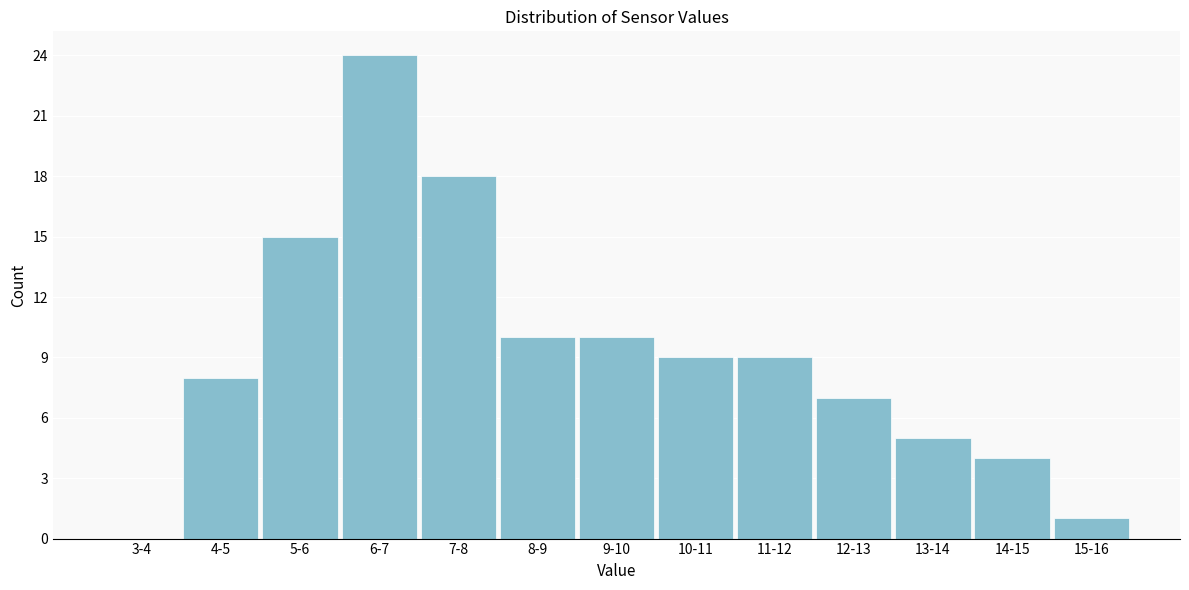

Reading right to left, list all the values displayed in this chart.

15-16=1	14-15=4	13-14=5	12-13=7	11-12=9	10-11=9	9-10=10	8-9=10	7-8=18	6-7=24	5-6=15	4-5=8	3-4=0